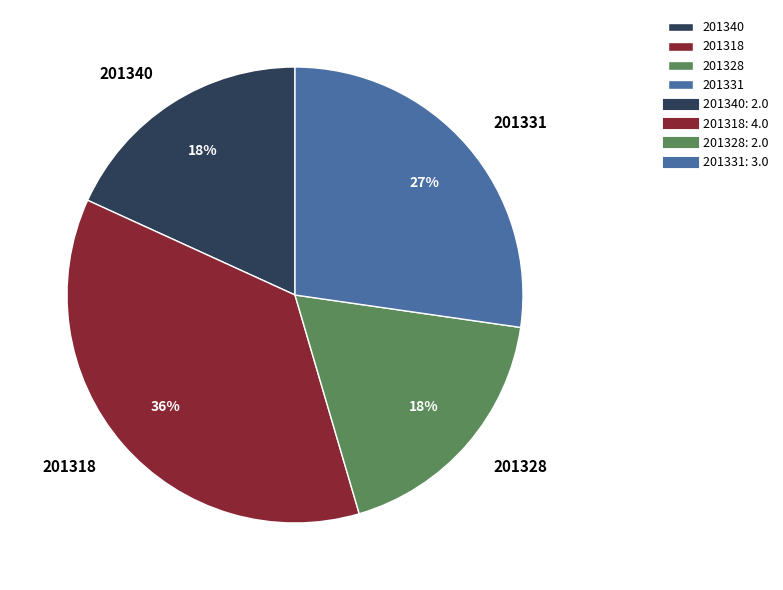

What percentage is the 201340 slice, to the nearest percent?

18%